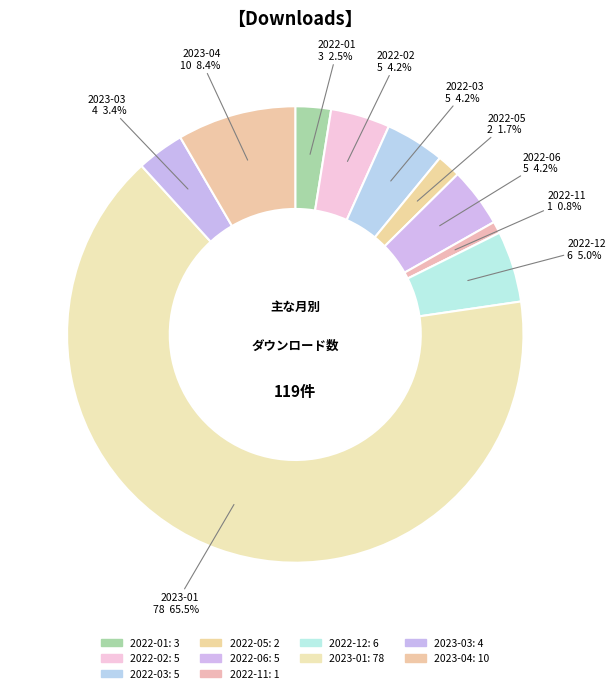

Count the number of slices in the pie.

10